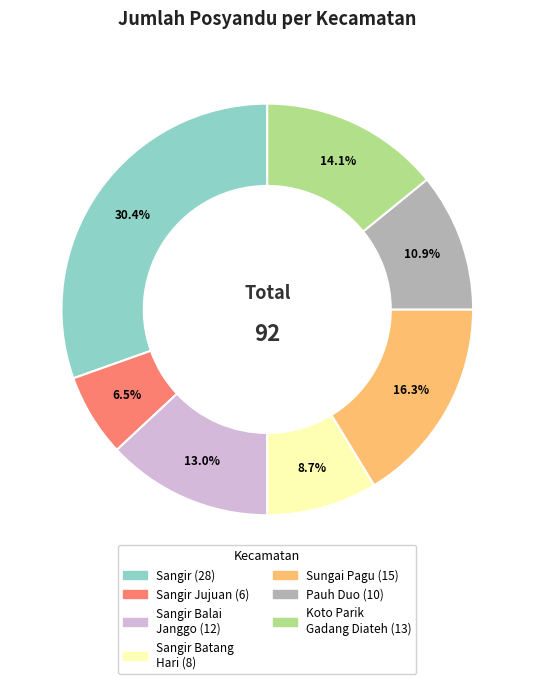

Is there any slice that represents more than half of the pie?

No